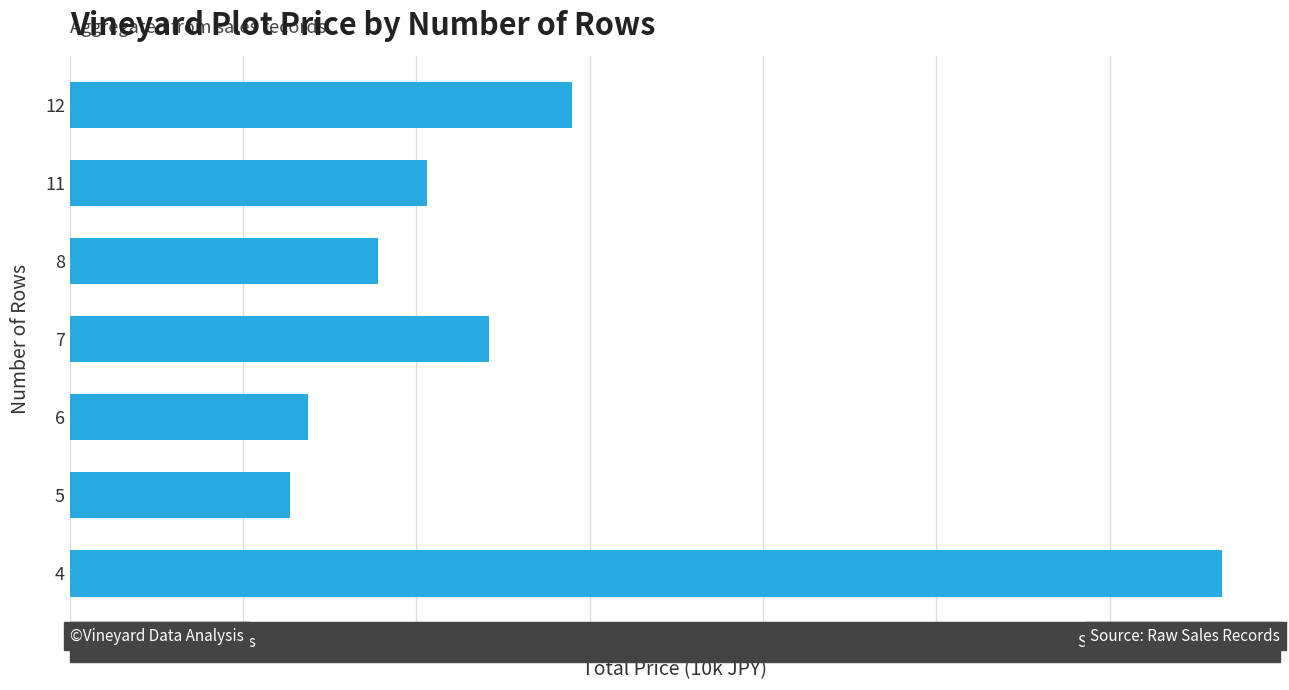

How many data points does each series have?

7